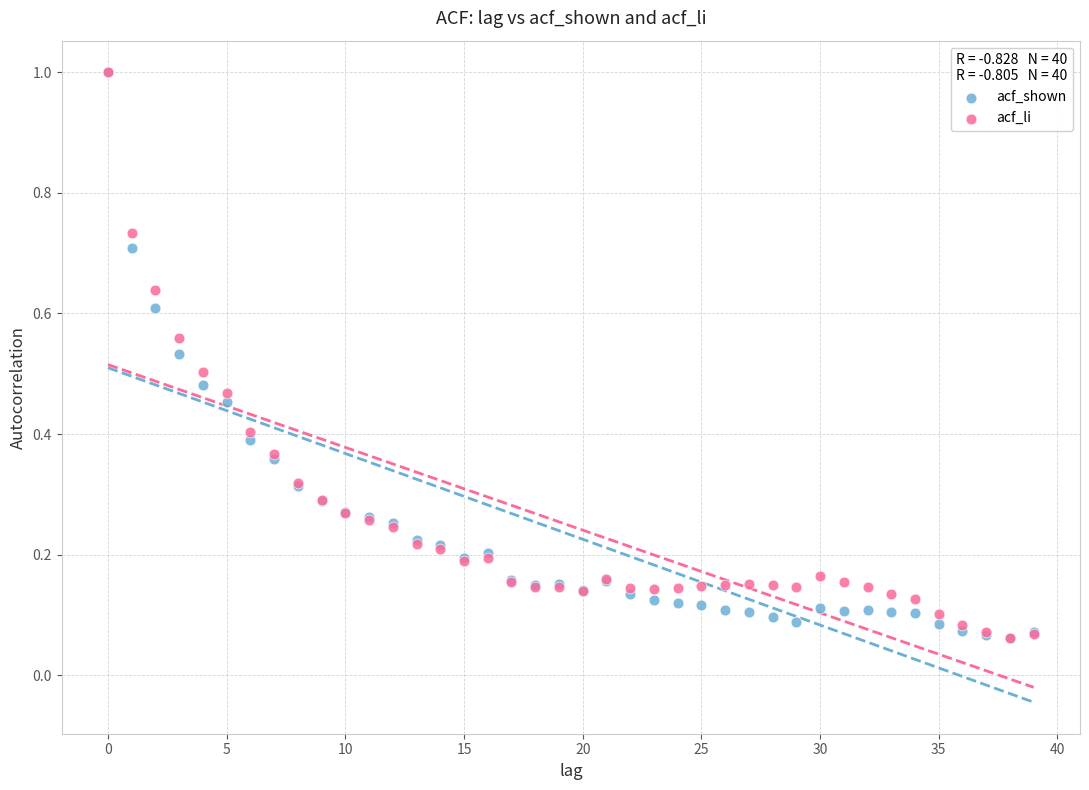

What are all the series names shown in the legend?

acf_shown, acf_li